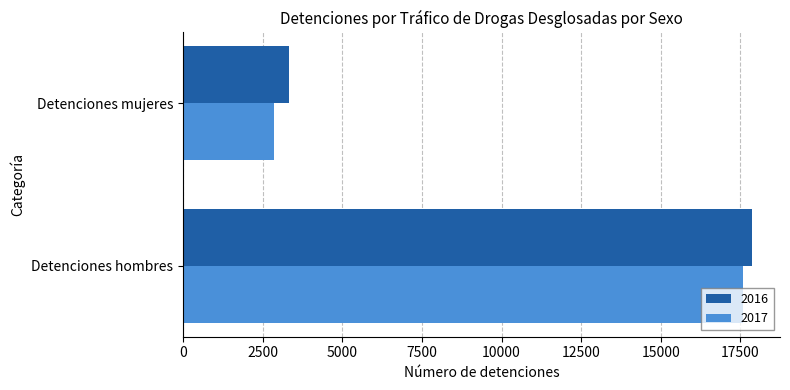

What is the approximate value of 2017 at Detenciones hombres, to the nearest 10?

17570